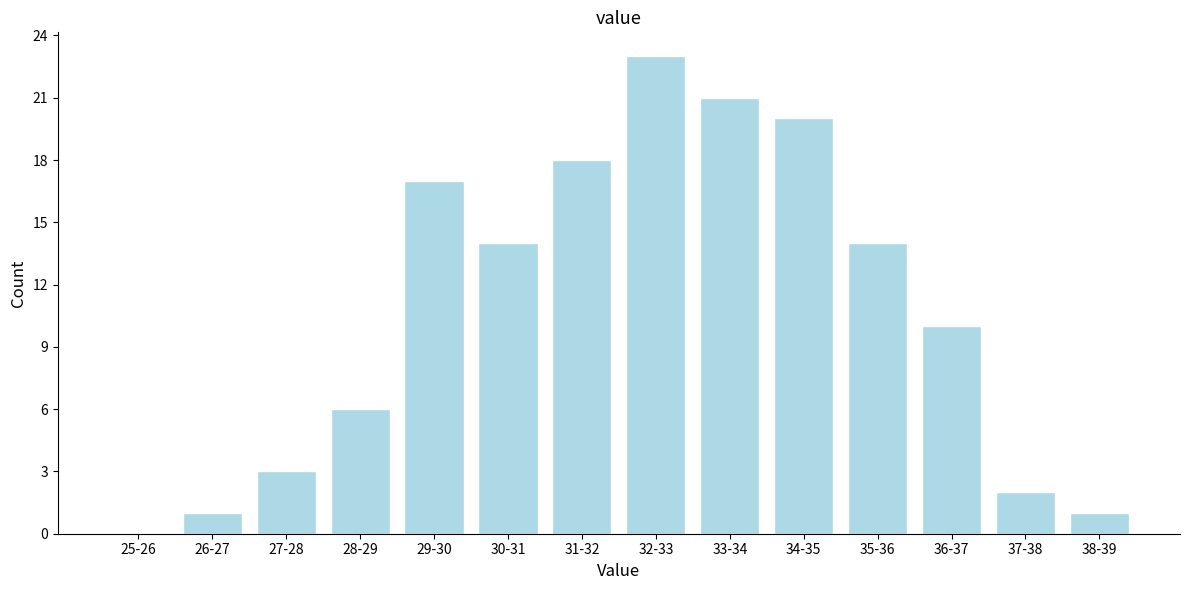

Reading right to left, what are all the values shown in this chart?

38-39=1	37-38=2	36-37=10	35-36=14	34-35=20	33-34=21	32-33=23	31-32=18	30-31=14	29-30=17	28-29=6	27-28=3	26-27=1	25-26=0